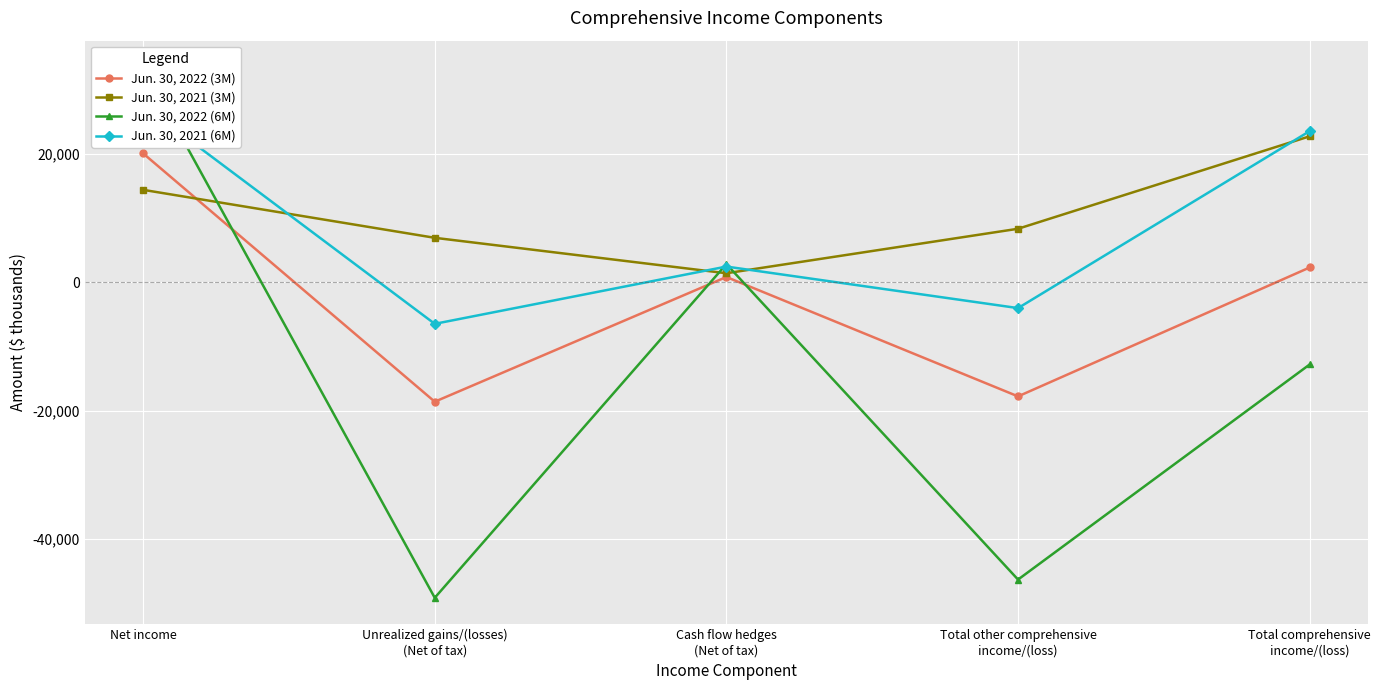

What is the highest value of the Jun. 30, 2021 (6M) series?

27596